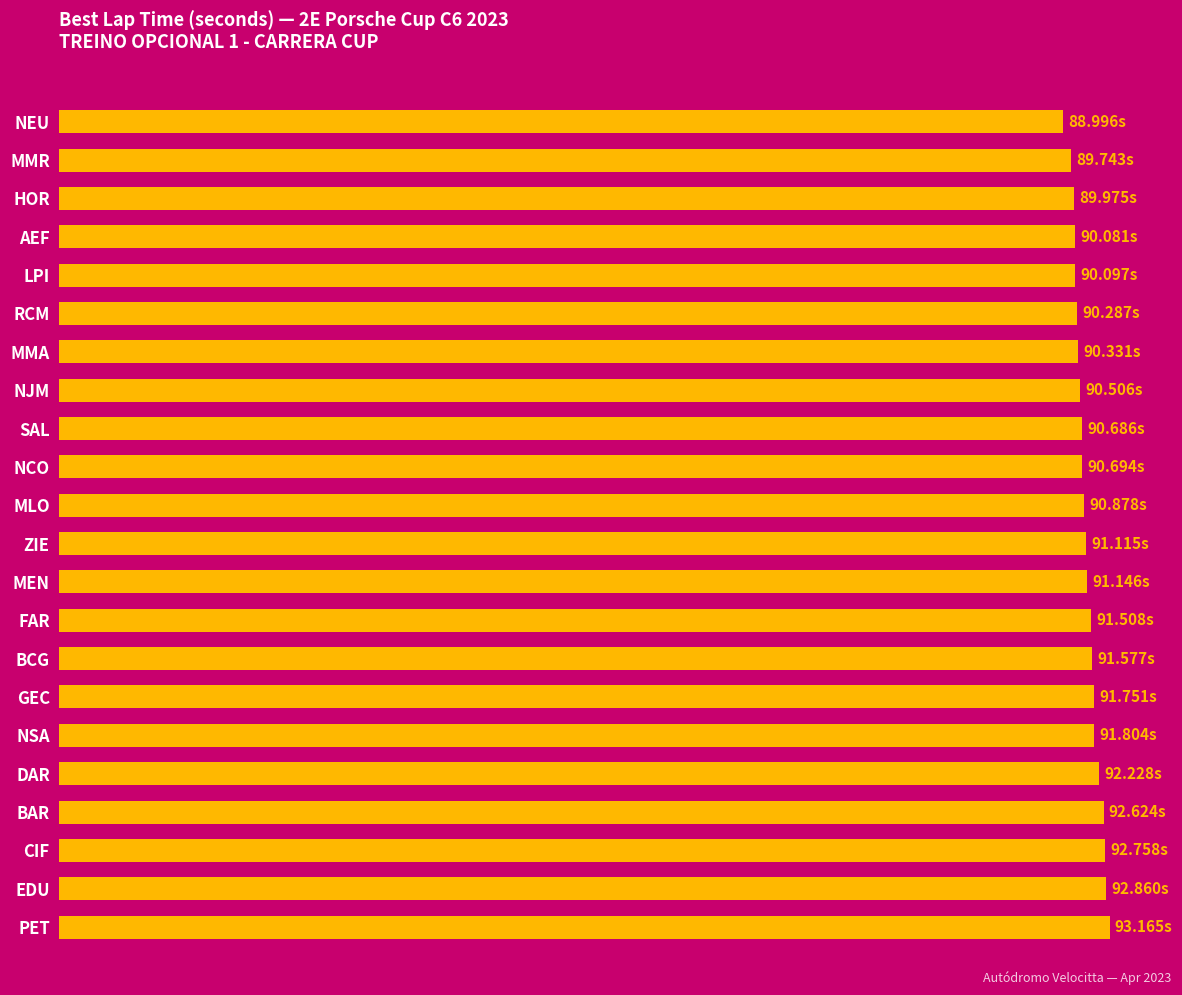

Rank the categories by value from lowest to highest.

NEU, MMR, HOR, AEF, LPI, RCM, MMA, NJM, SAL, NCO, MLO, ZIE, MEN, FAR, BCG, GEC, NSA, DAR, BAR, CIF, EDU, PET